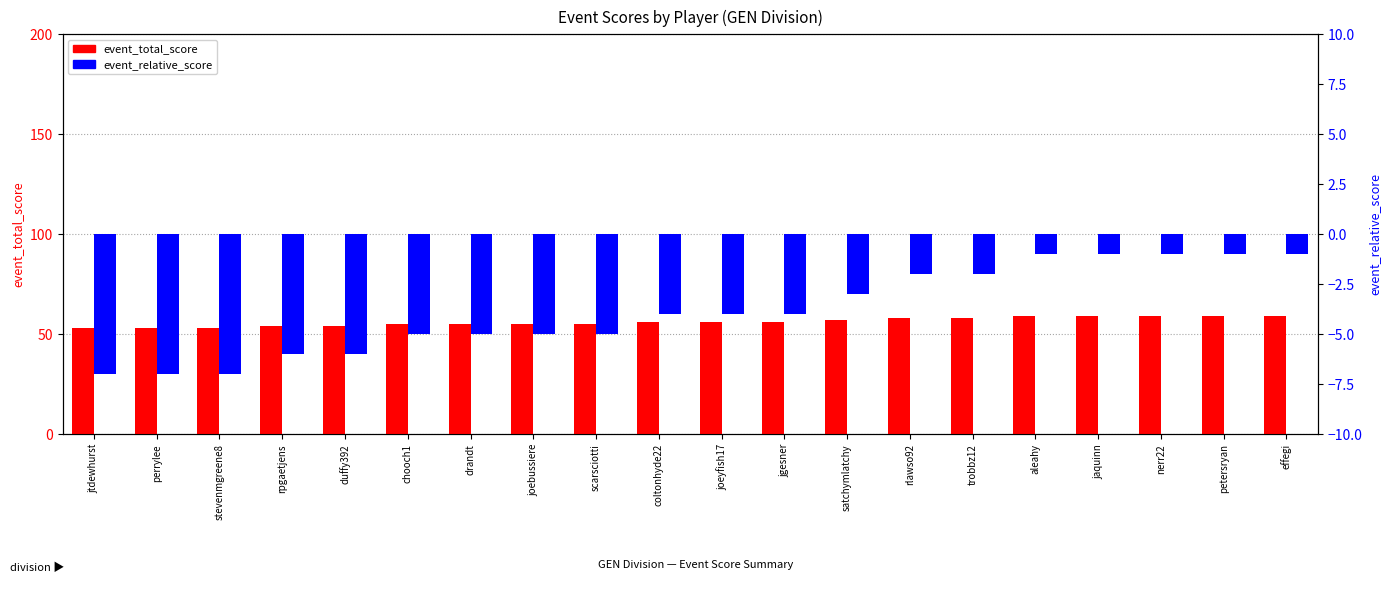

What position from the left is duffy392?

5